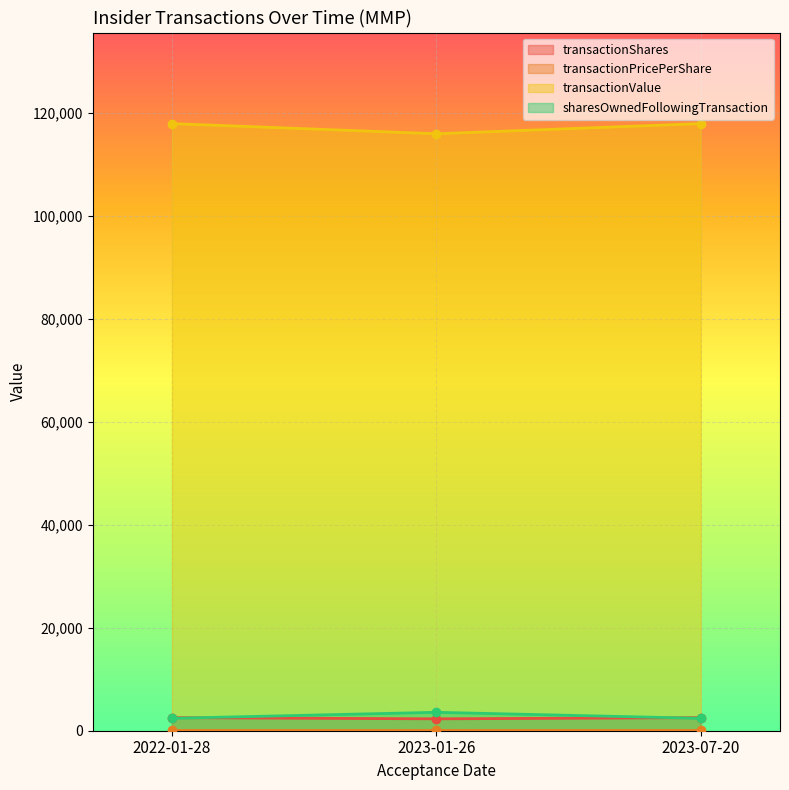

Rank the categories by transactionShares value from highest to lowest.

2023-01-26, 2022-01-28, 2023-07-20